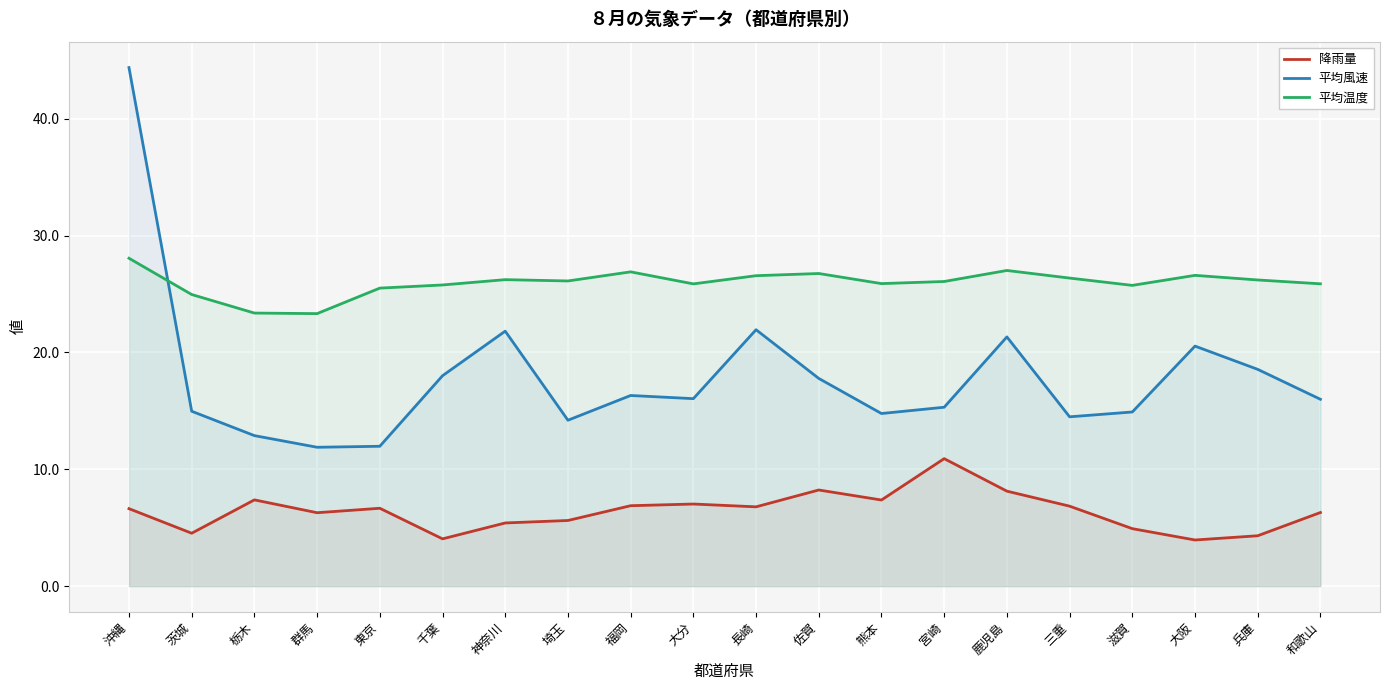

In 平均温度, how many points are higher than both neighbors (excluding endpoints)?

5